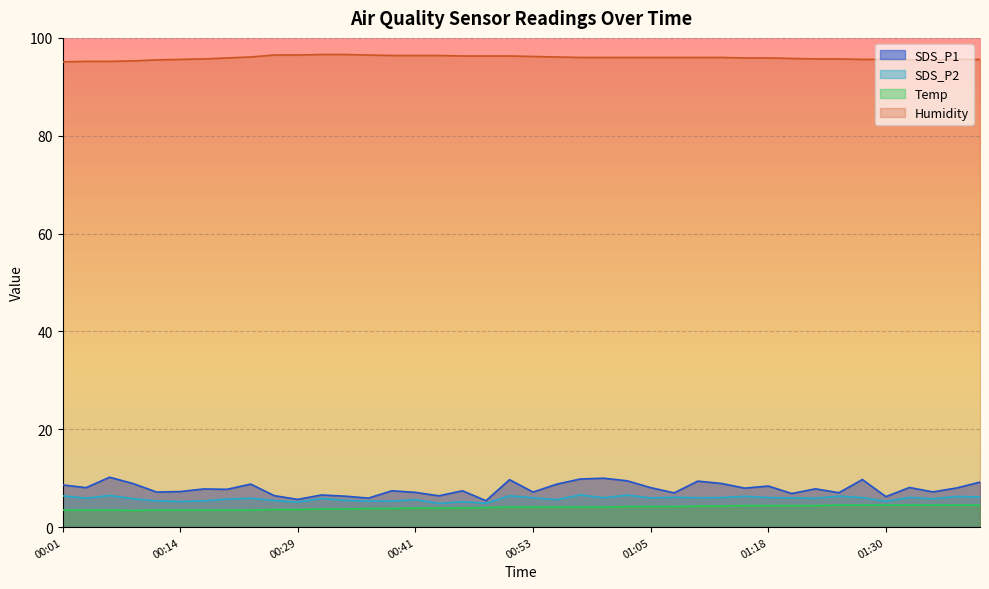

True or false: Humidity has a value of 62.6 at 00:21.

False